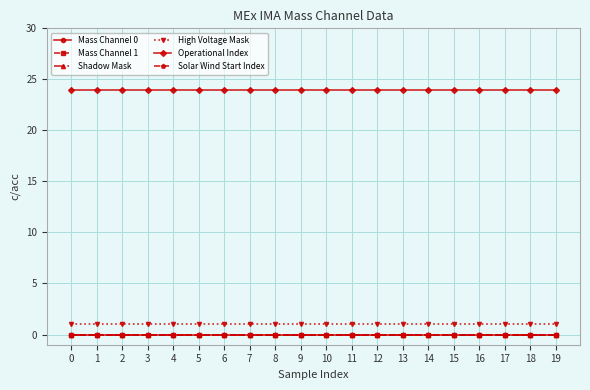

Is this an area chart (filled region under the line)?

No